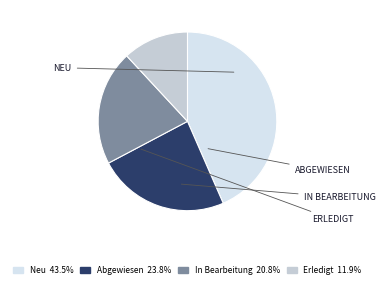

How many segments does this pie chart have?

4